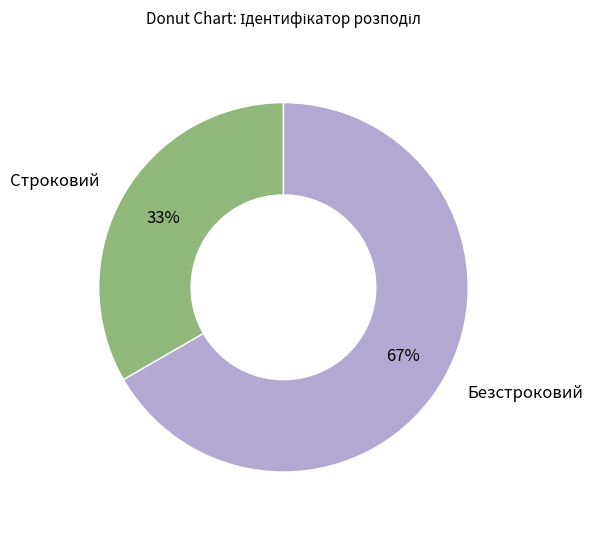

How many segments does this pie chart have?

2